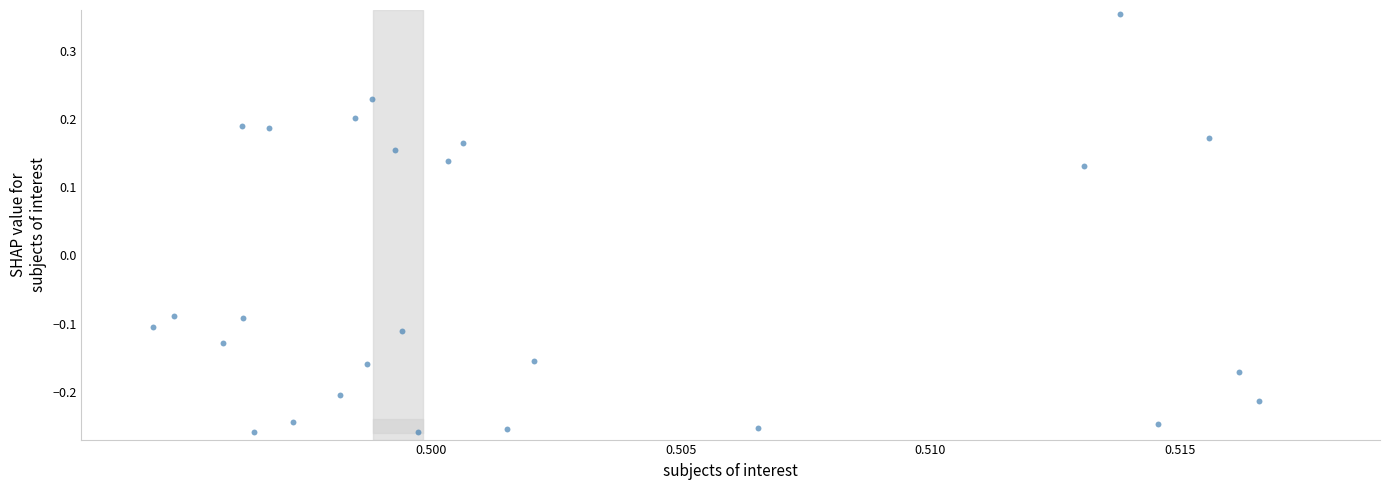

What is the range of Y values (max minus min)?

0.6